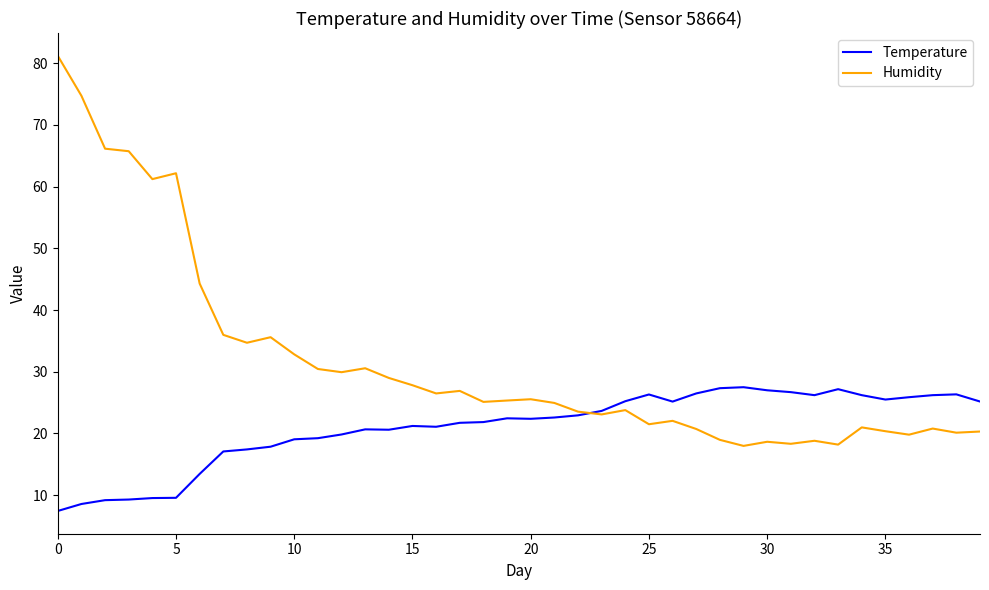

List the series in order of their peak value, lowest first.

Temperature, Humidity